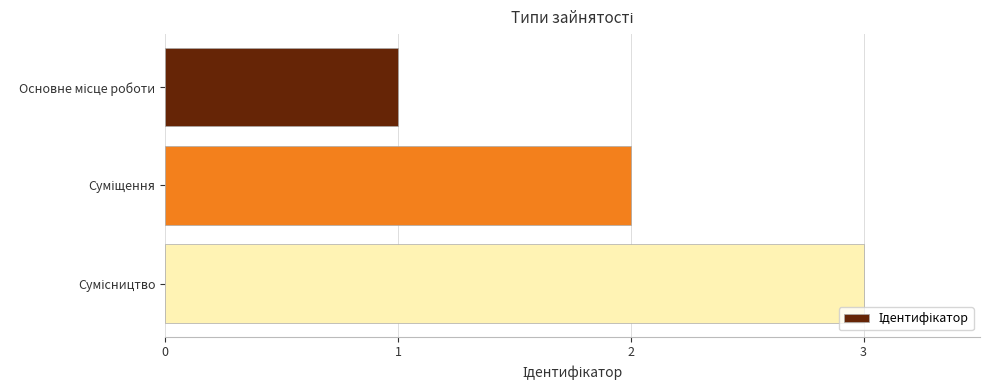

What is the greatest value displayed?

3